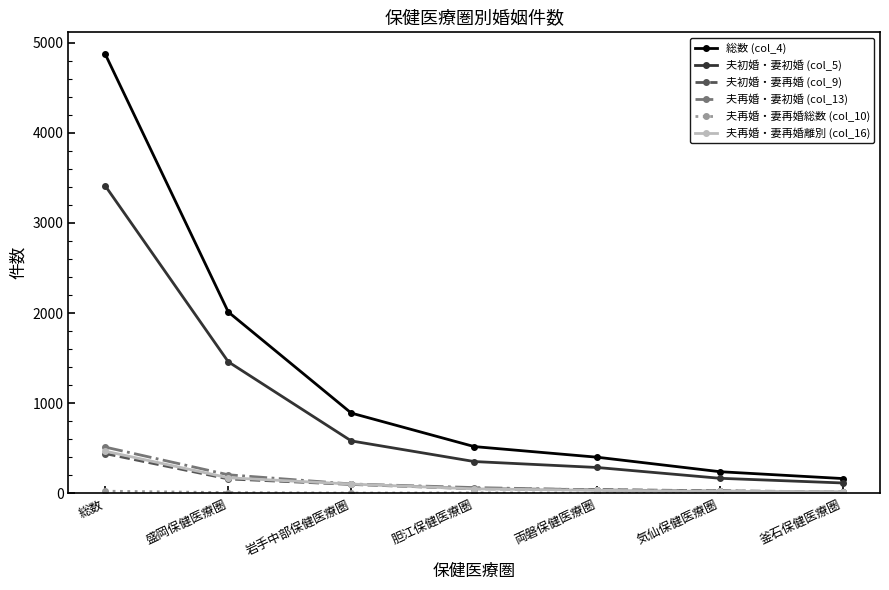

At which label is 夫初婚・妻初婚 (col_5) closest to 1762?

盛岡保健医療圏